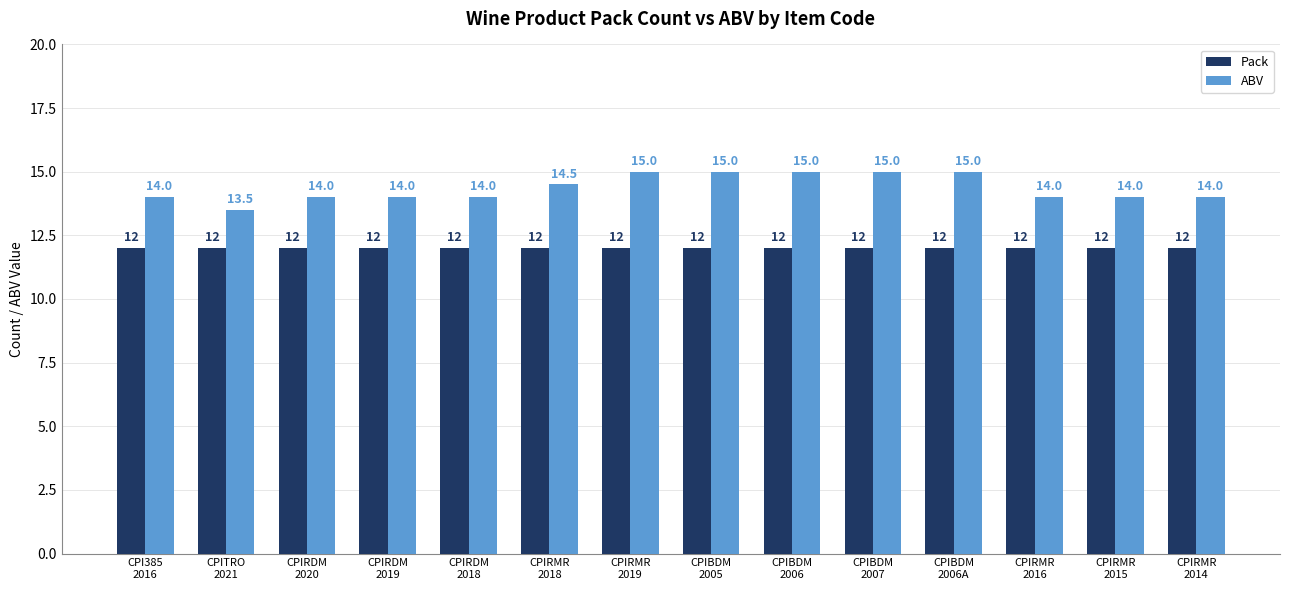

Between CPIRMR
2018 and CPIRMR
2019, which series saw the biggest shift?

ABV